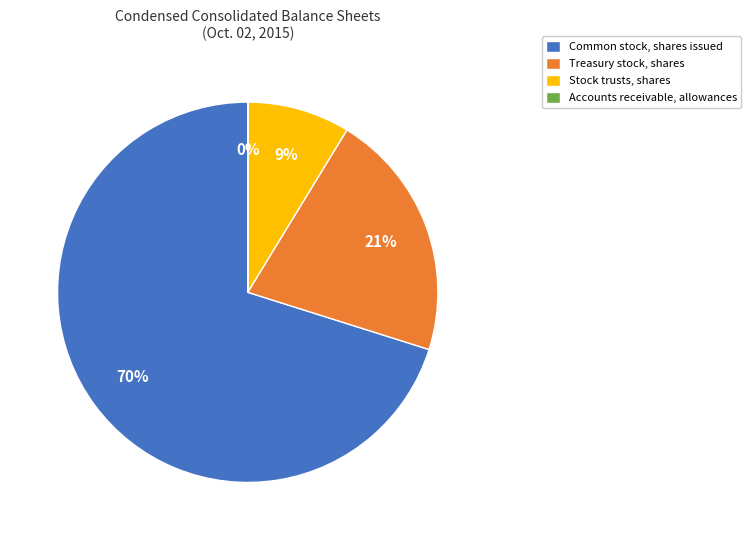

True or false: Stock trusts, shares accounts for 1% of the total.

False